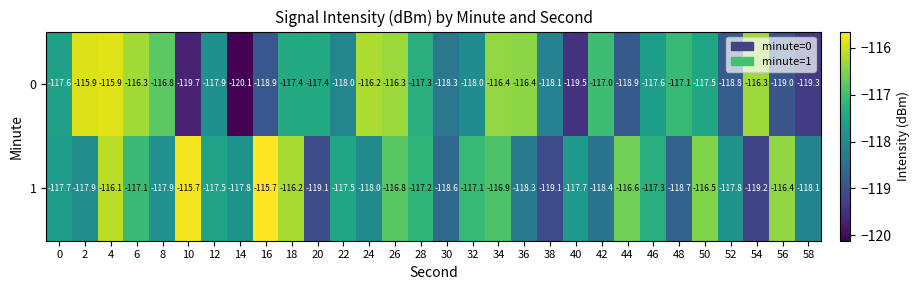

How many series are shown in this chart?

2